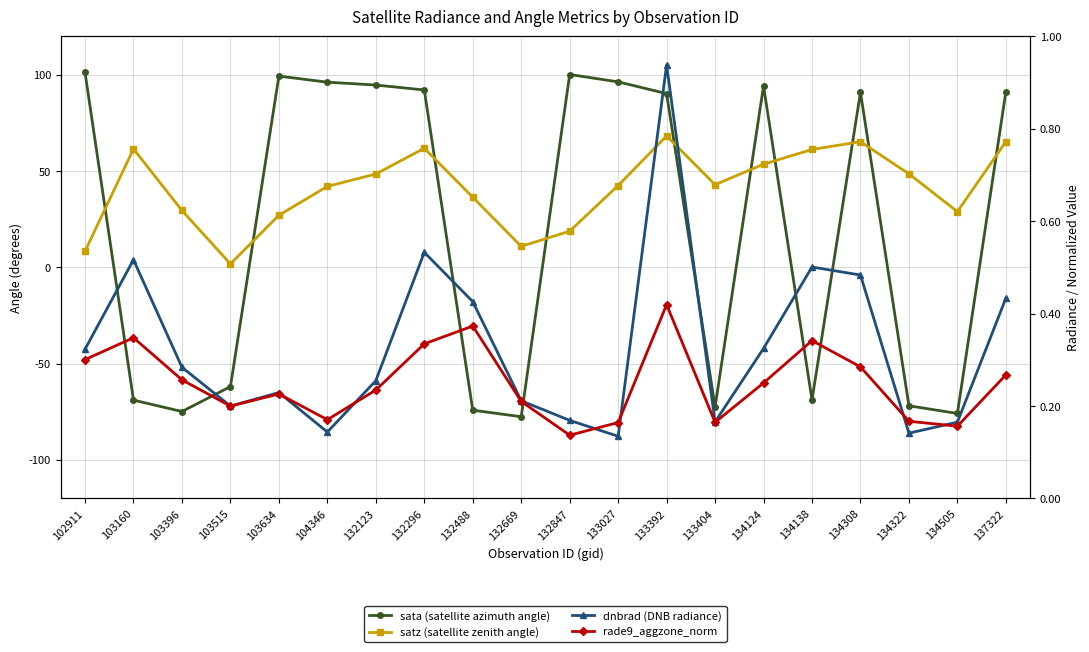

How many positive values does the sata (satellite azimuth angle) series have?

11